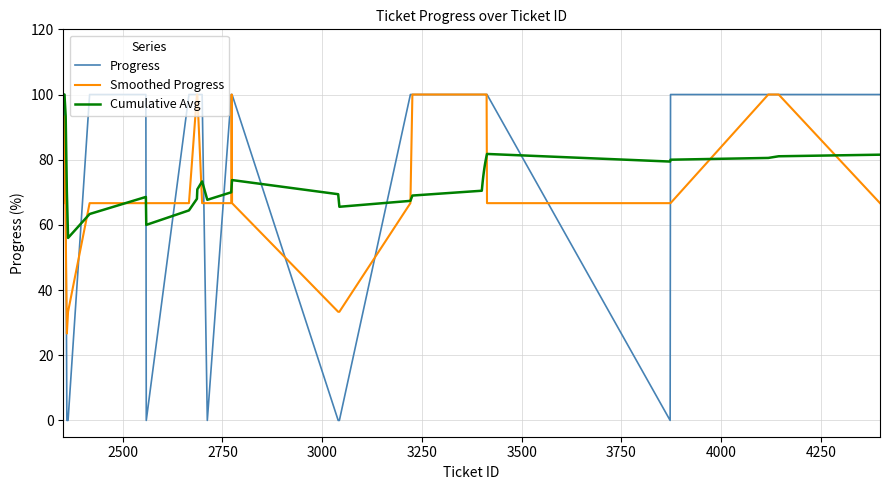

What is the highest value of the Cumulative Avg series?

100.0